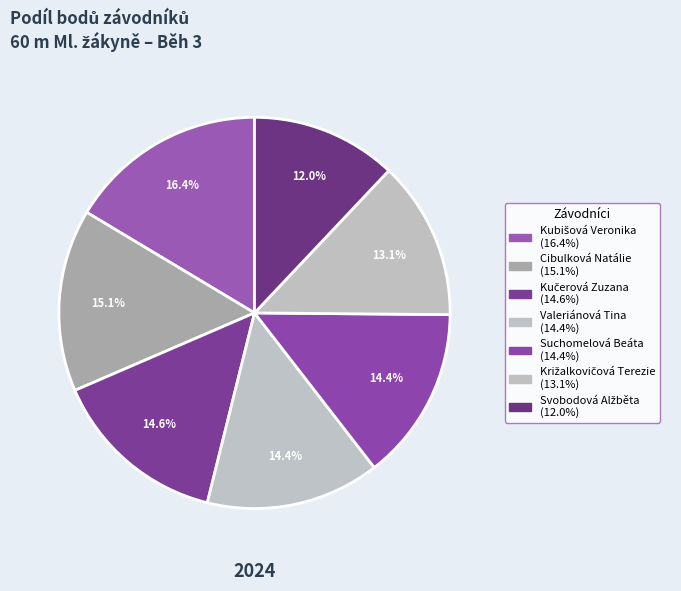

The Kubišová Veronika slice represents 29% of the pie. True or false?

False